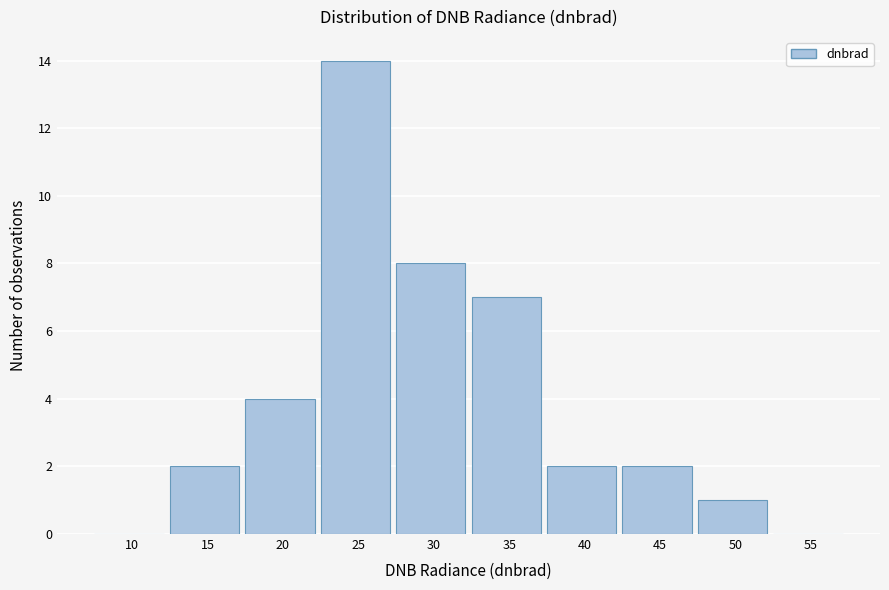

Reading left to right, list all the values displayed in this chart.

10=0	15=2	20=4	25=14	30=8	35=7	40=2	45=2	50=1	55=0